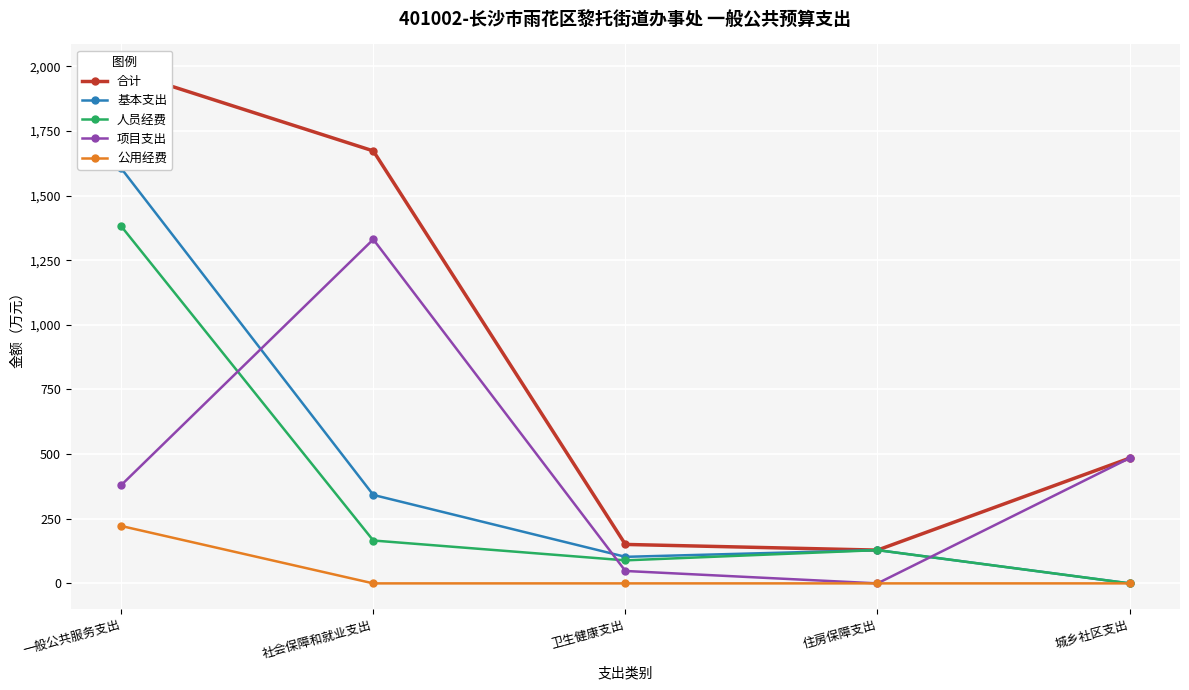

What are all the series names shown in the legend?

合计, 基本支出, 人员经费, 项目支出, 公用经费